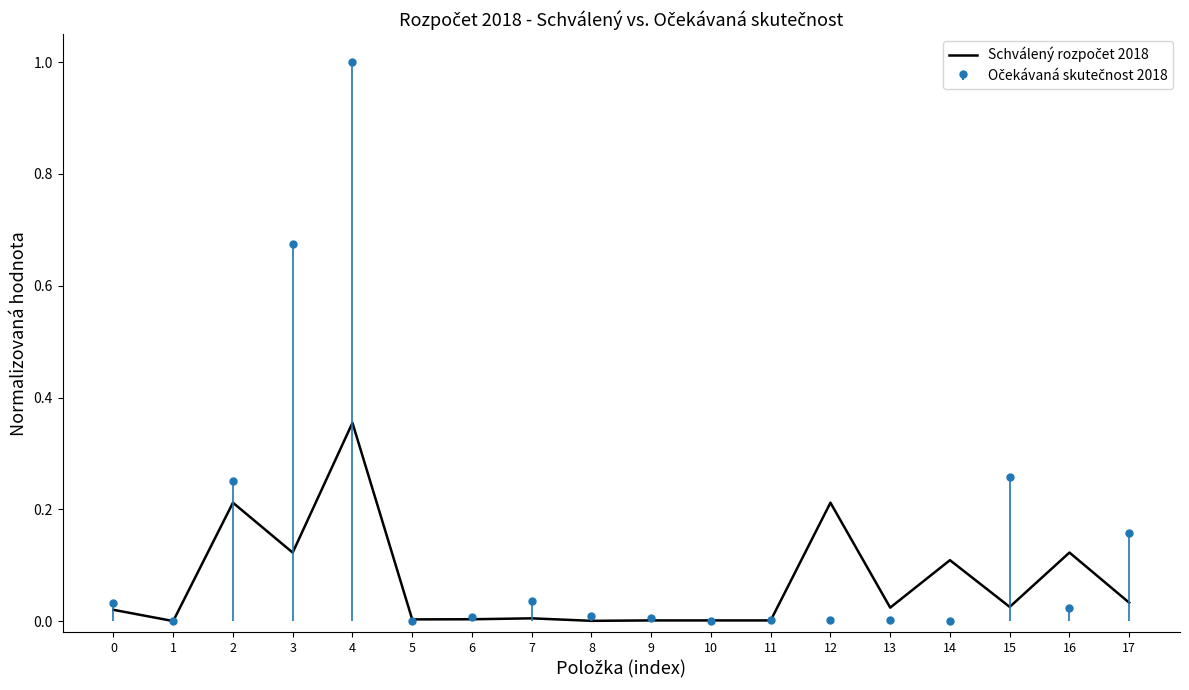

Is it true that the value at 6 is 0.0?

True